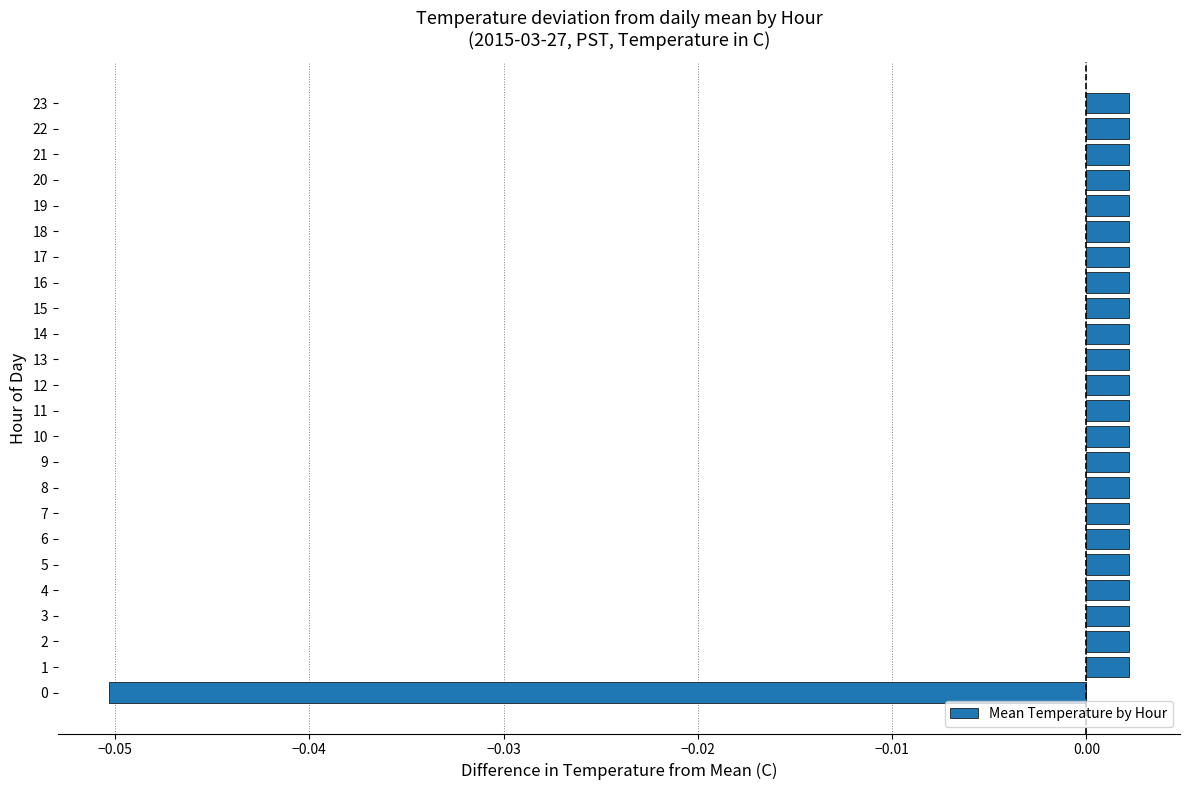

Count the number of data series in this chart.

1